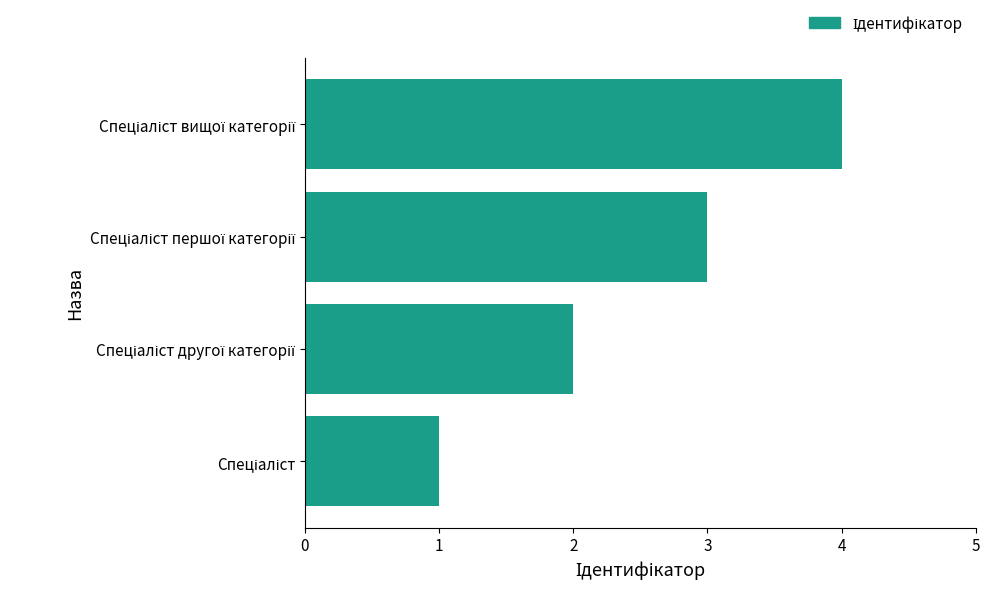

What is the sum of all values?

10